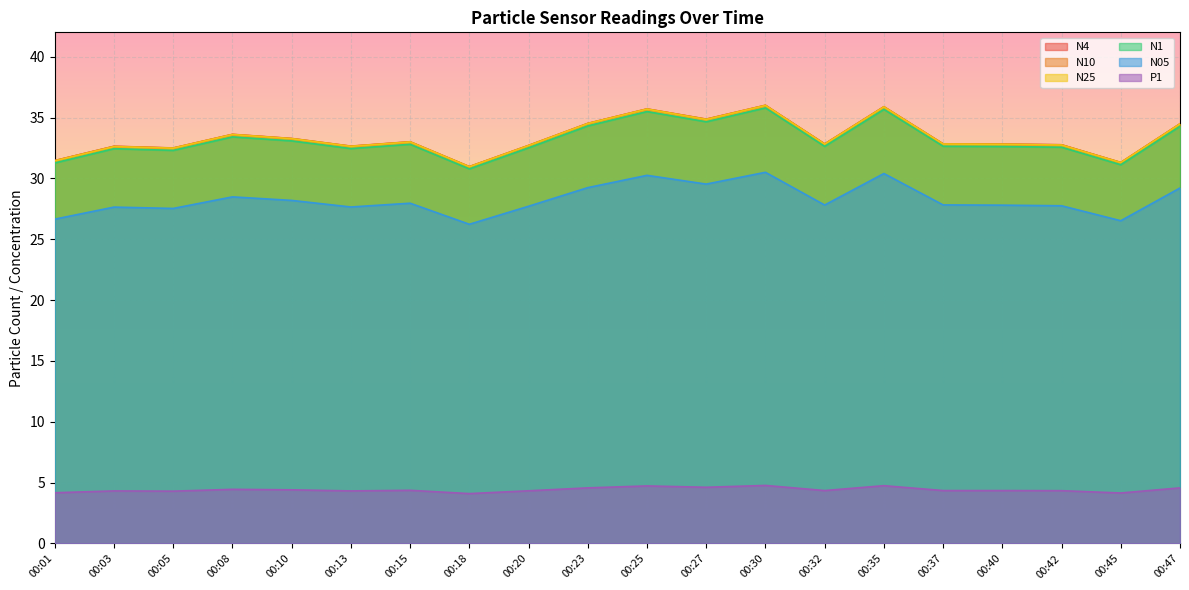

True or false: N25 and P1 cross at least once.

False